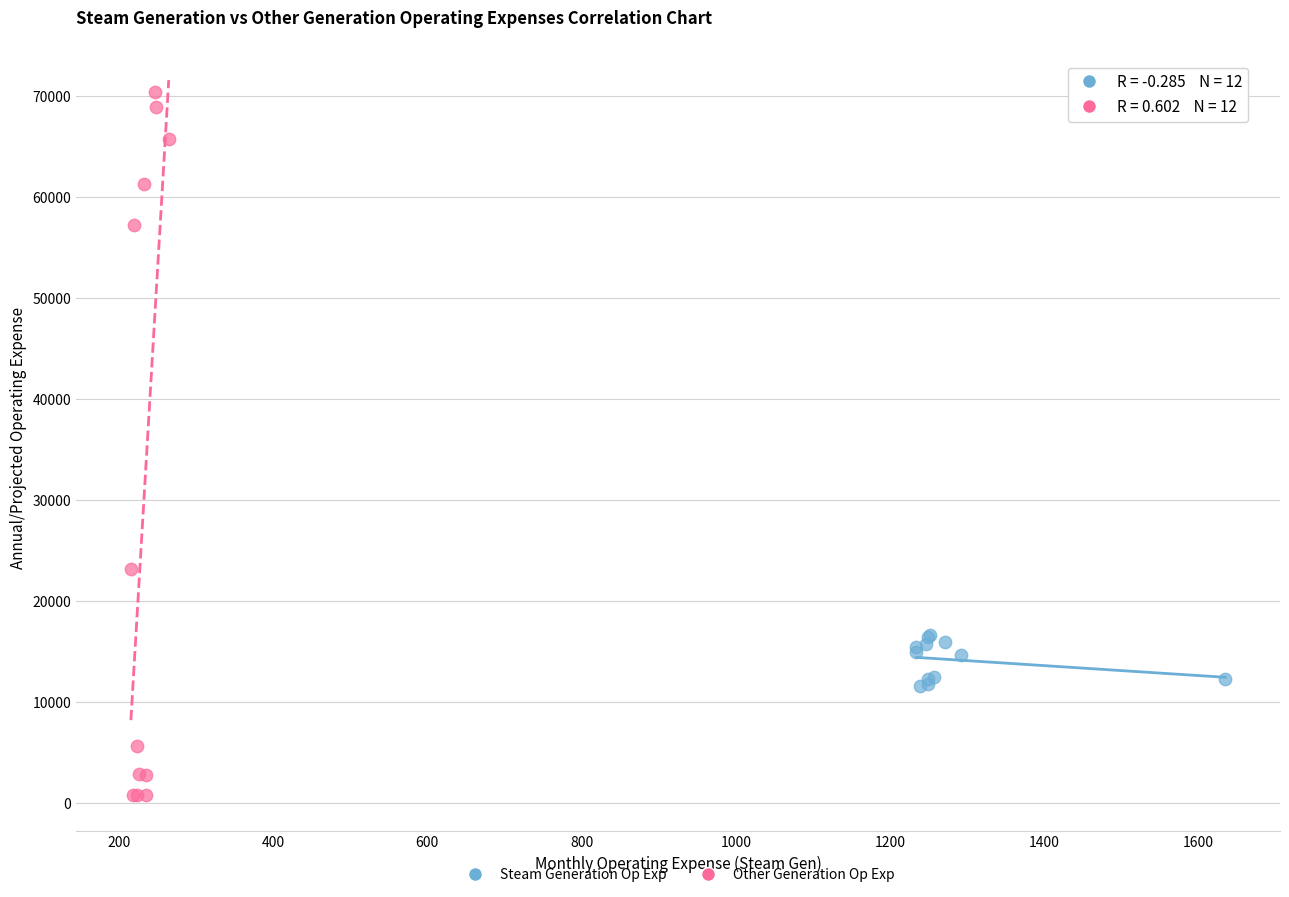

What are all the series names shown in the legend?

Steam Generation Op Exp, Other Generation Op Exp